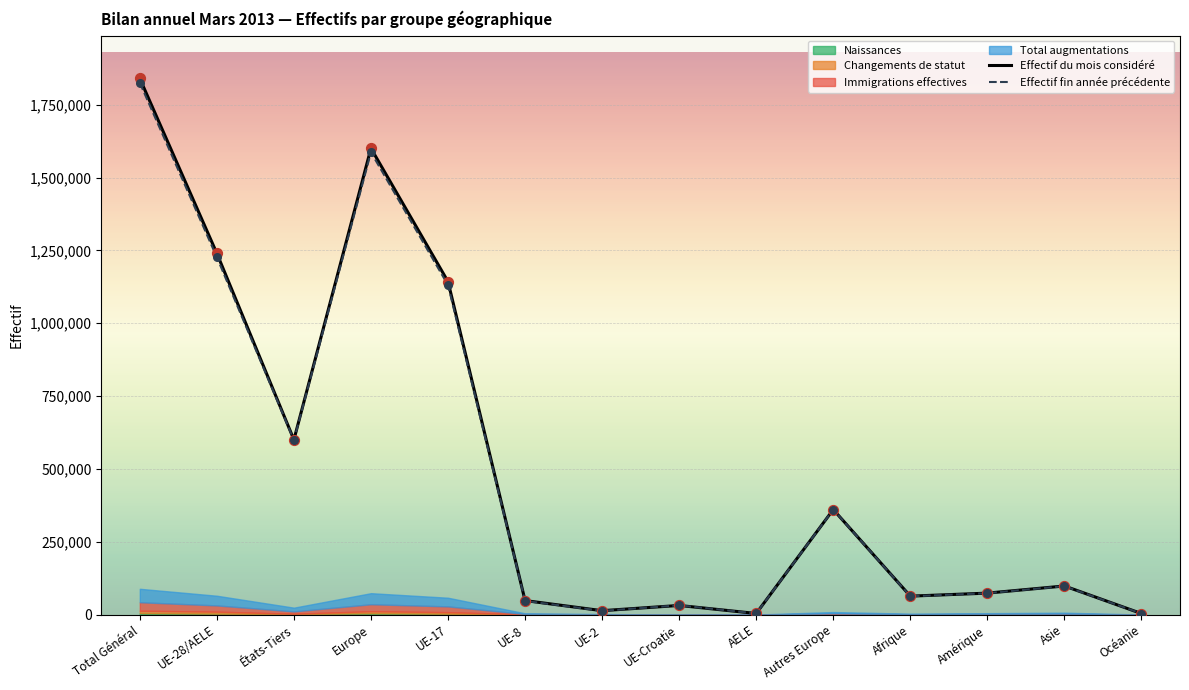

Is the value of Effectif fin année précédente at UE-28/AELE greater than the value of Effectif du mois considéré at AELE?

Yes